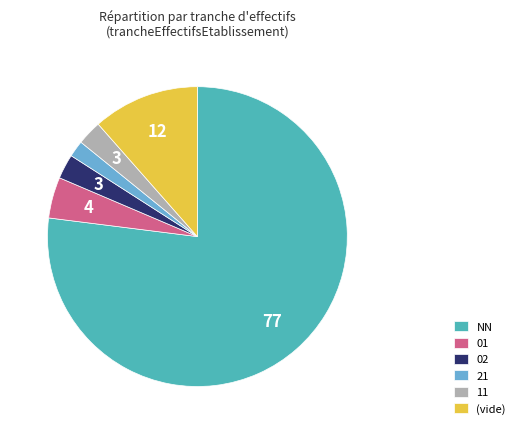

Combined, do 01 and NN account for over 50%?

Yes